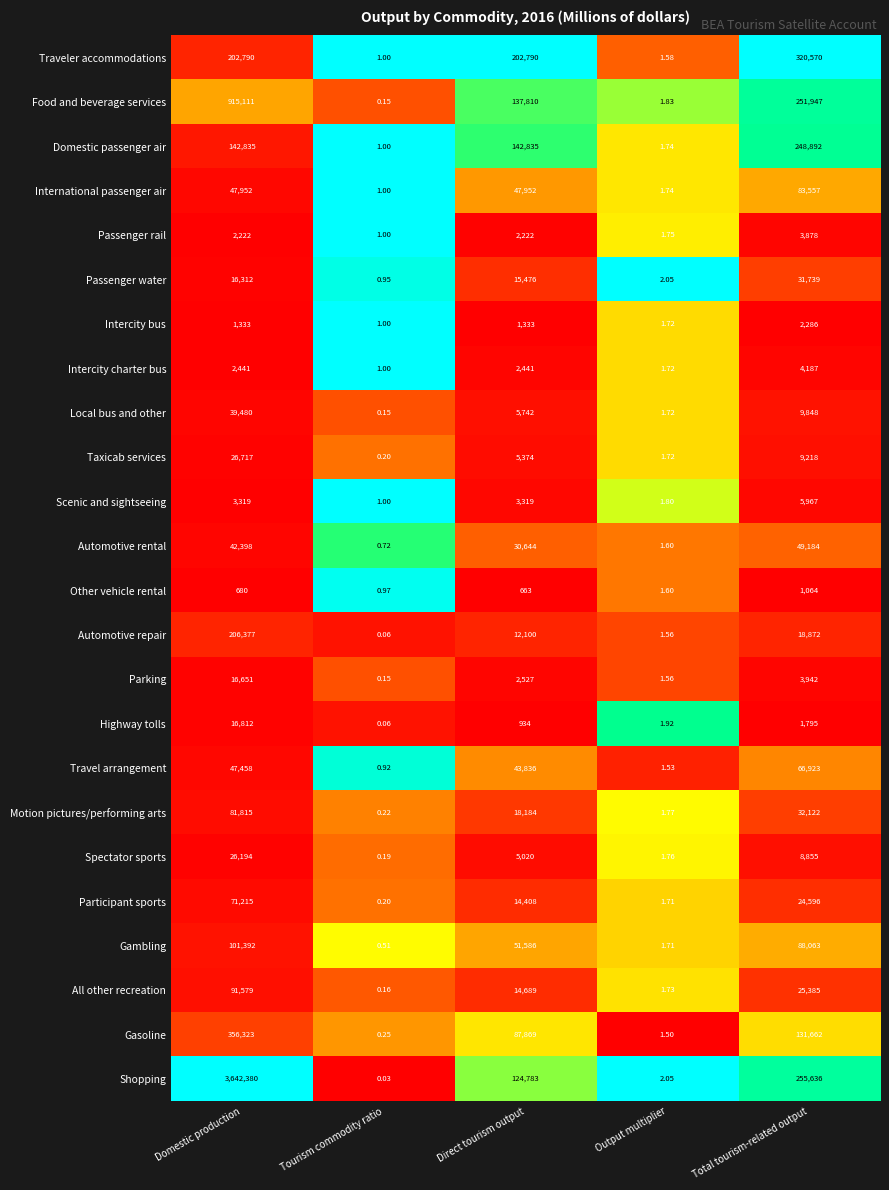

At which label is Highway tolls closest to 8406?

Total tourism-related output